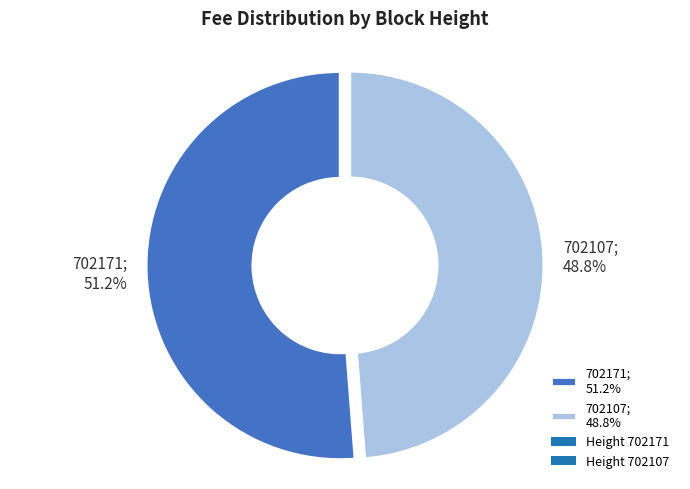

The 702171 slice represents 51% of the pie. True or false?

True